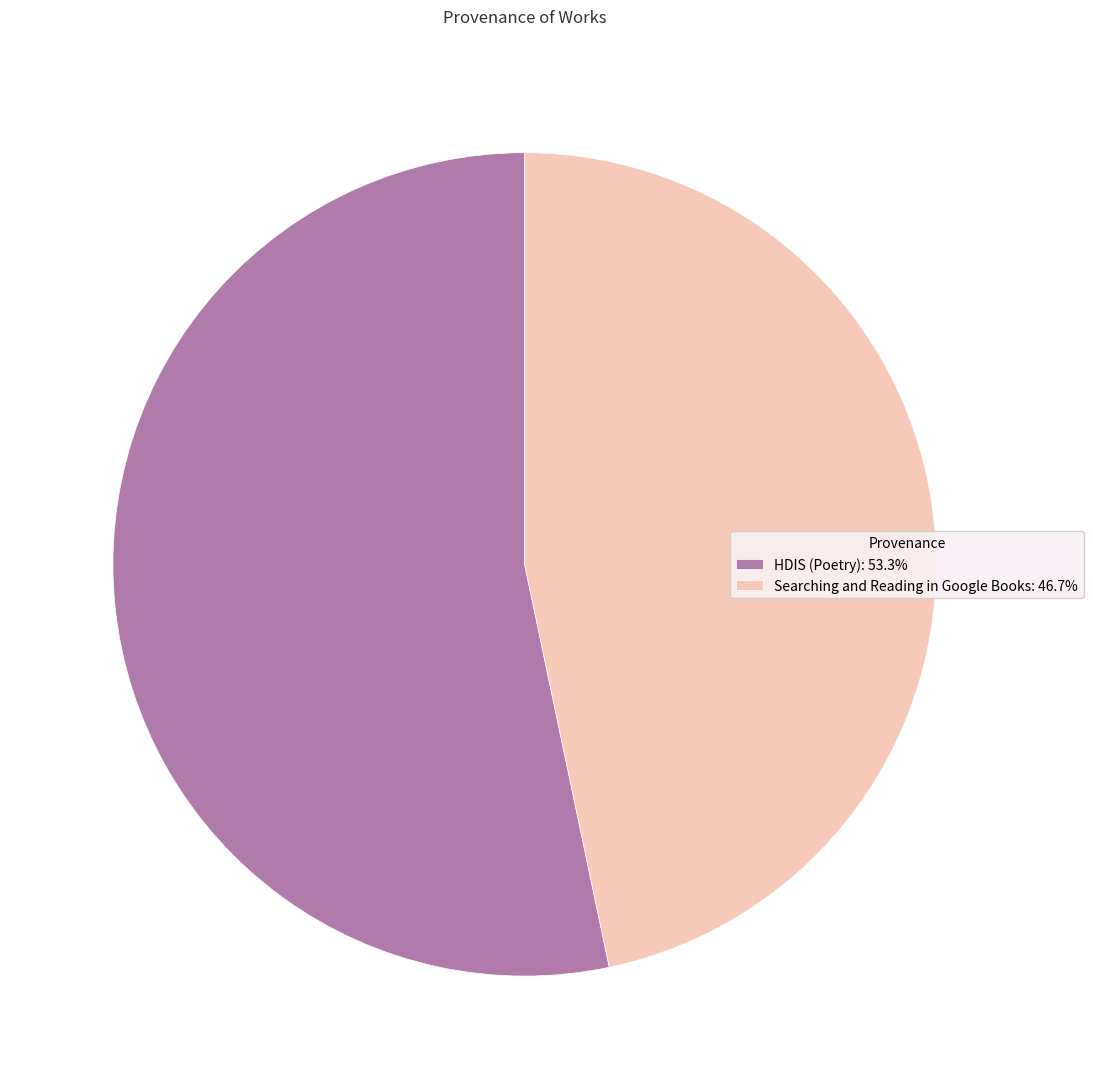

Which category has the smallest portion of the pie?

Searching and Reading in Google Books